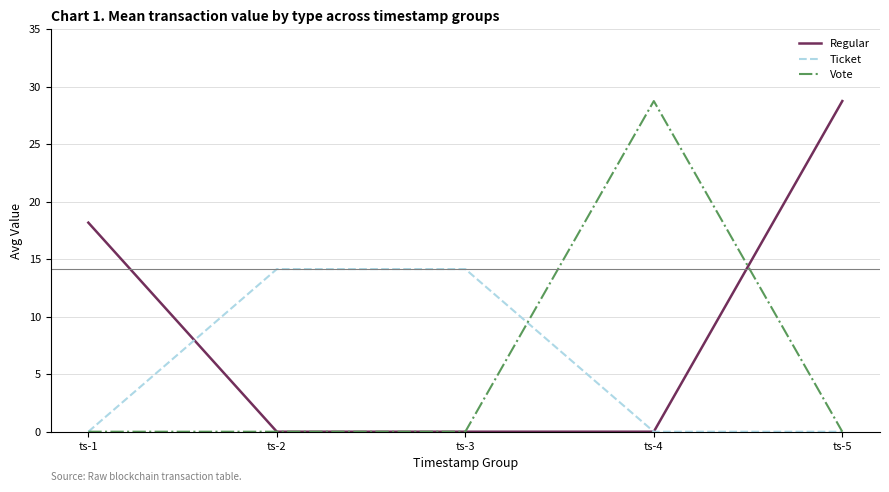

Reading left to right, transcribe all the data shown in this chart.

Regular: ts-1=18.2	ts-2=0.0	ts-3=0.0	ts-4=0.0	ts-5=28.8
Ticket: ts-1=0.0	ts-2=14.1	ts-3=14.1	ts-4=0.0	ts-5=0.0
Vote: ts-1=0.0	ts-2=0.0	ts-3=0.0	ts-4=28.8	ts-5=0.0